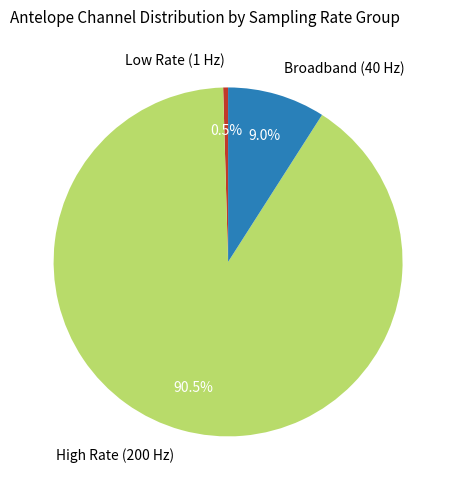

Is the sum of High Rate (200 Hz) and Broadband (40 Hz) greater than half?

Yes